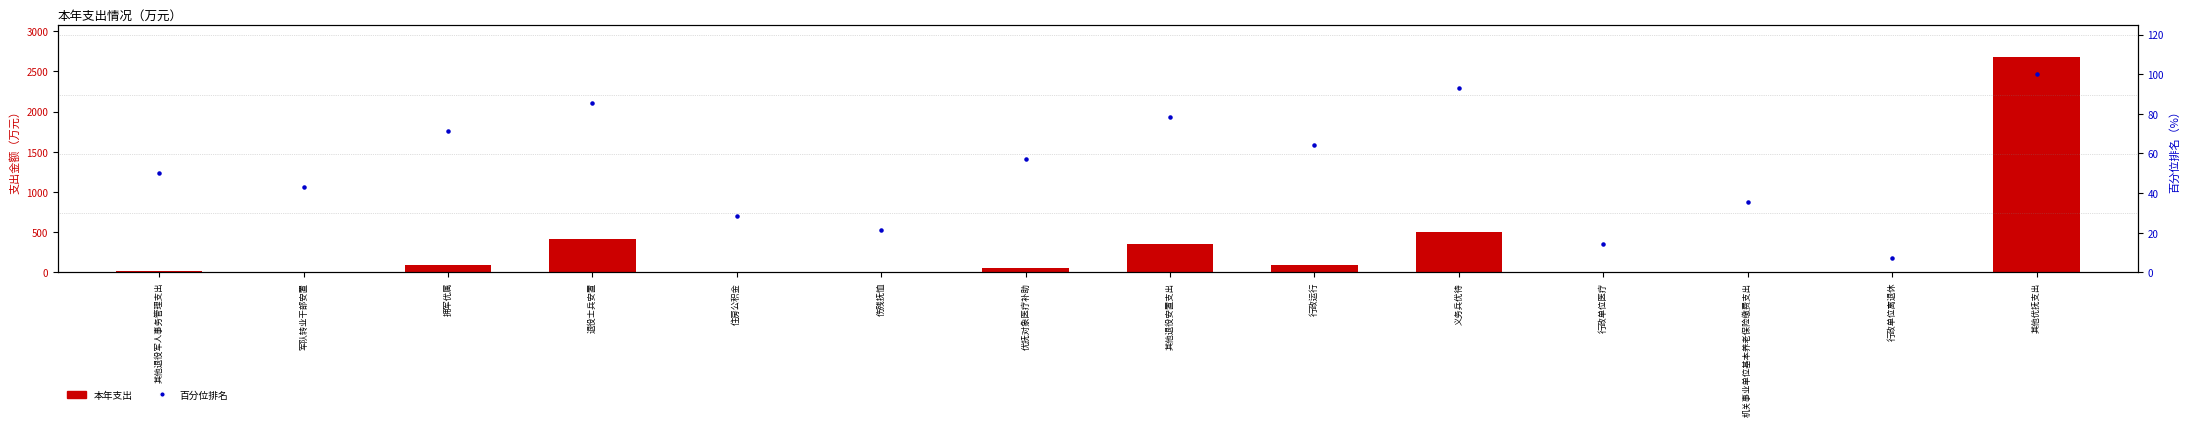

Is the value of 本年支出 at 其他退役安置支出 greater than the value of 百分位排名 at 拥军优属?

Yes